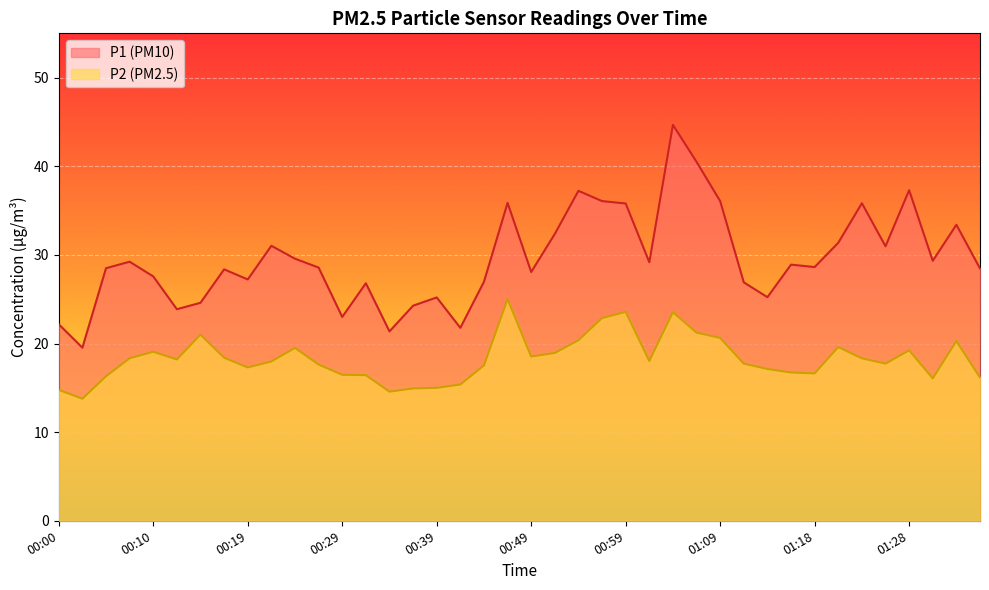

What is the greatest value displayed?

44.7